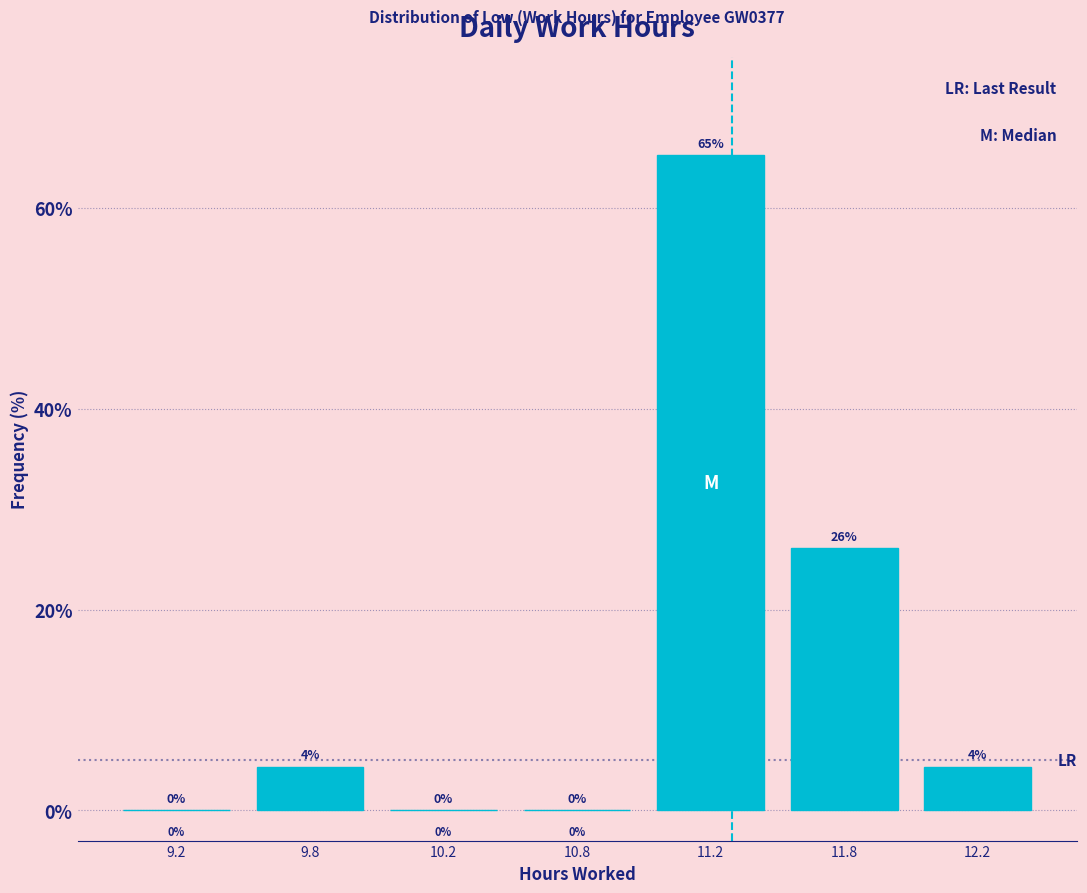

Is it true that the value at 10.8 is -34.6?

False